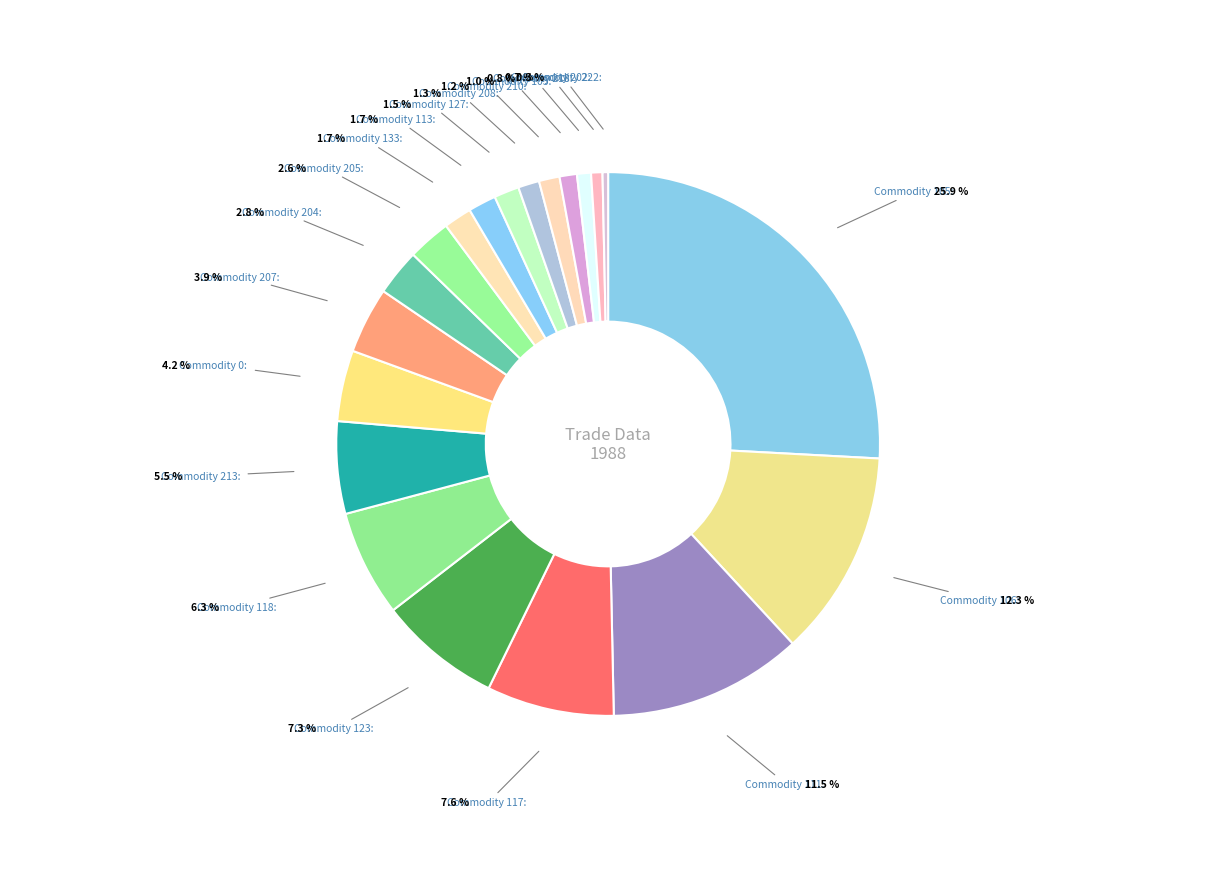

Does any single category account for the majority?

No